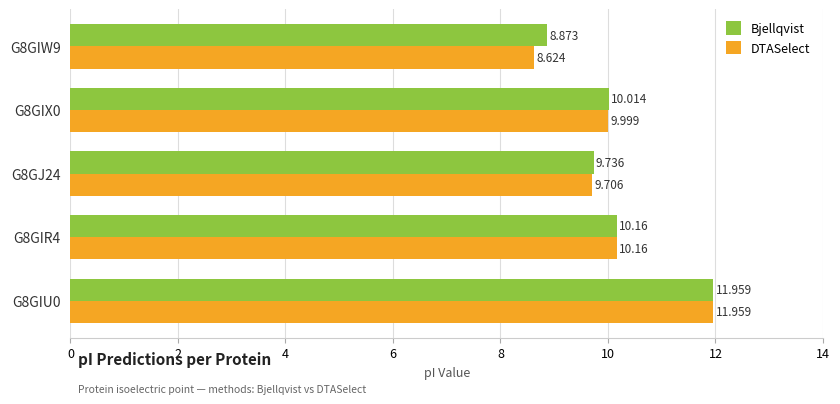

Which series has the largest total across all categories?

Bjellqvist